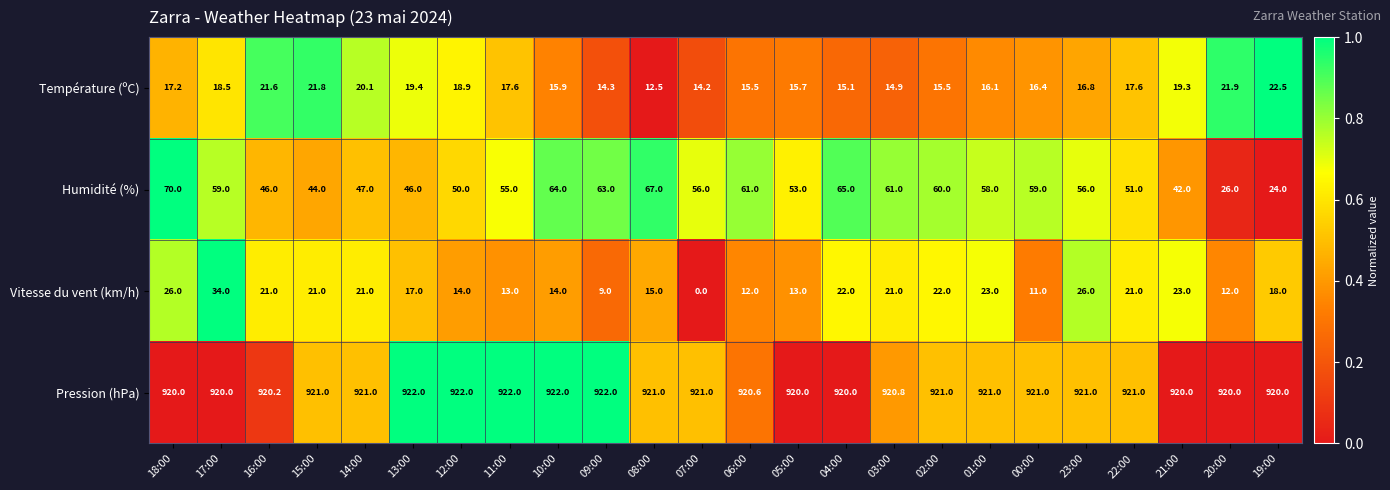

What is the difference between the maximum and minimum values in the Vitesse du vent (km/h) series?

34.0